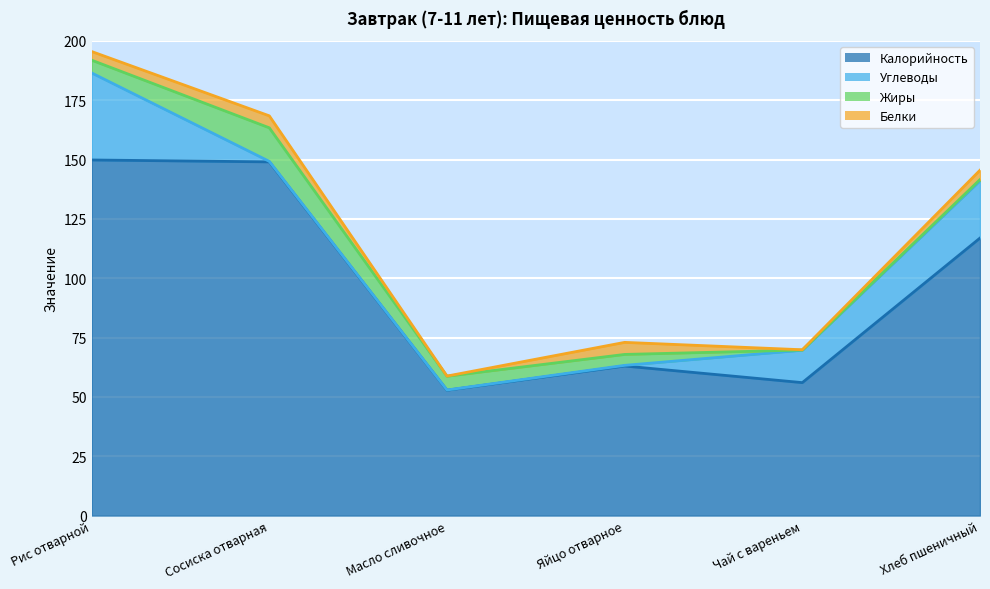

Between Чай с вареньем and Рис отварной, which is larger?

Рис отварной